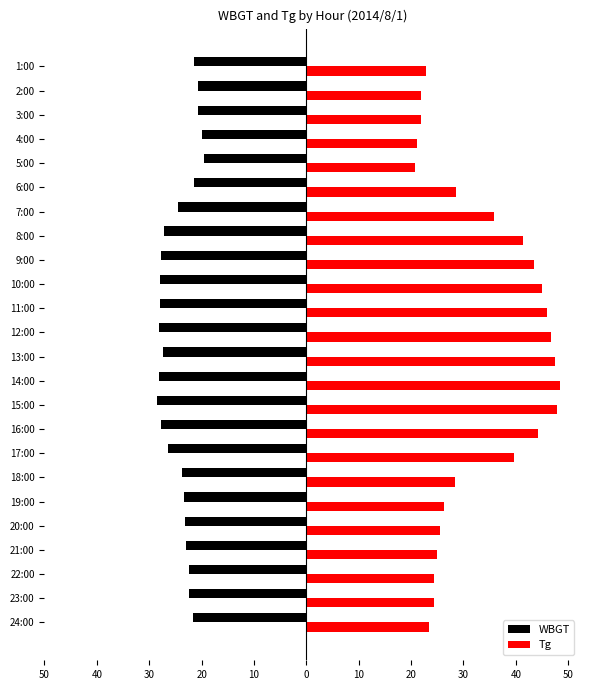

What are all the series names shown in the legend?

WBGT, Tg